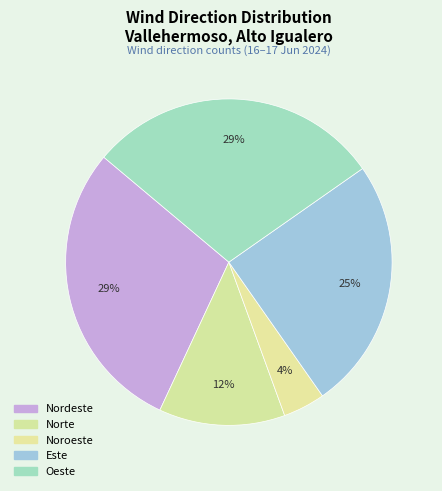

What is the total percentage of Norte and Nordeste?

41.7%